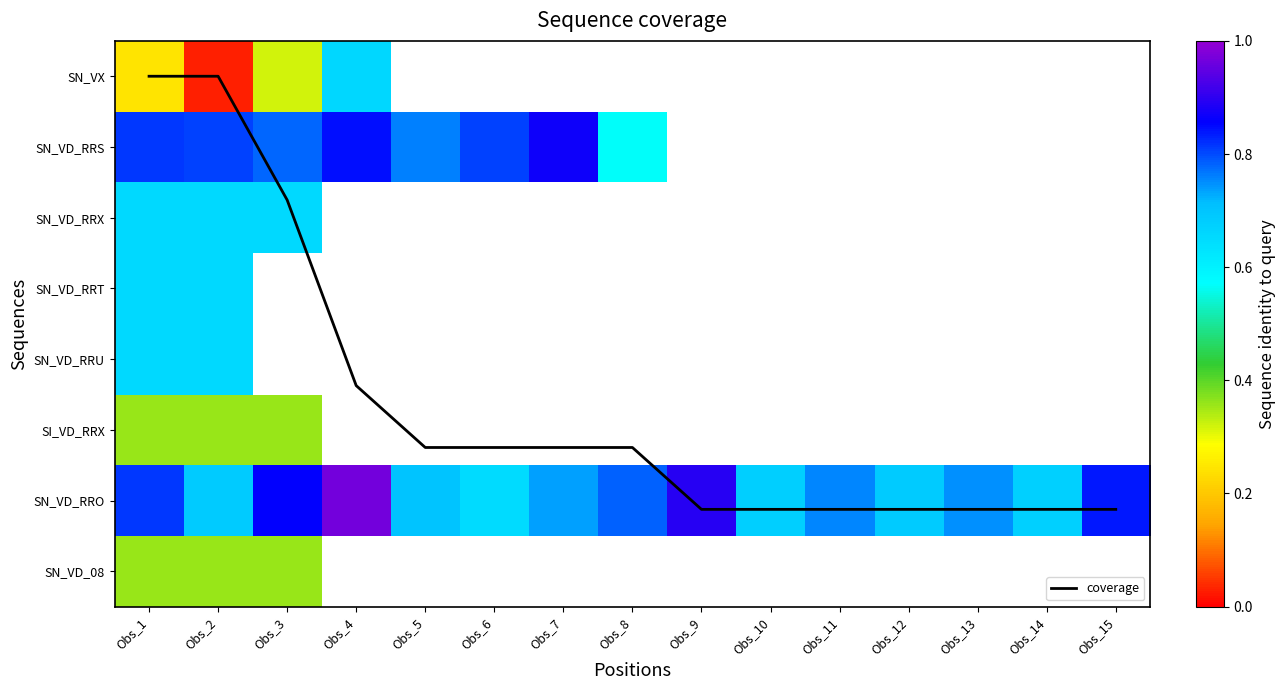

How many positive values does the SN_VD_08 series have?

3